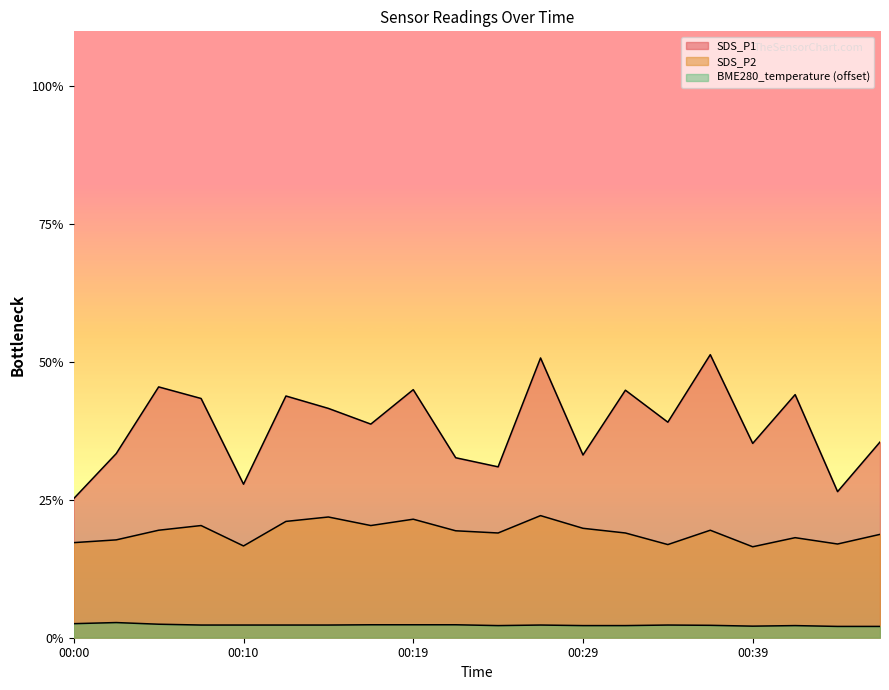

Does the chart display data point markers on the line(s)?

No